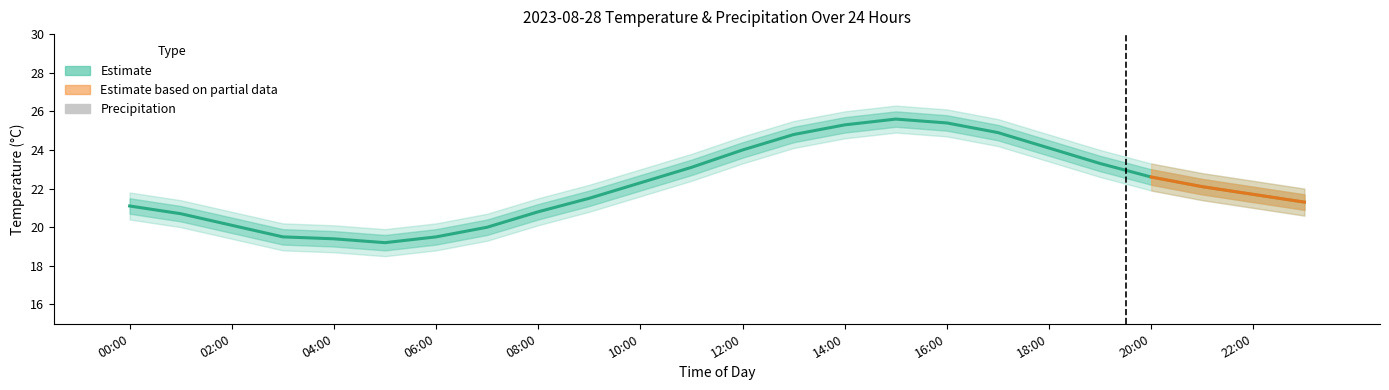

What is the total value across all series at 06:00?

19.5